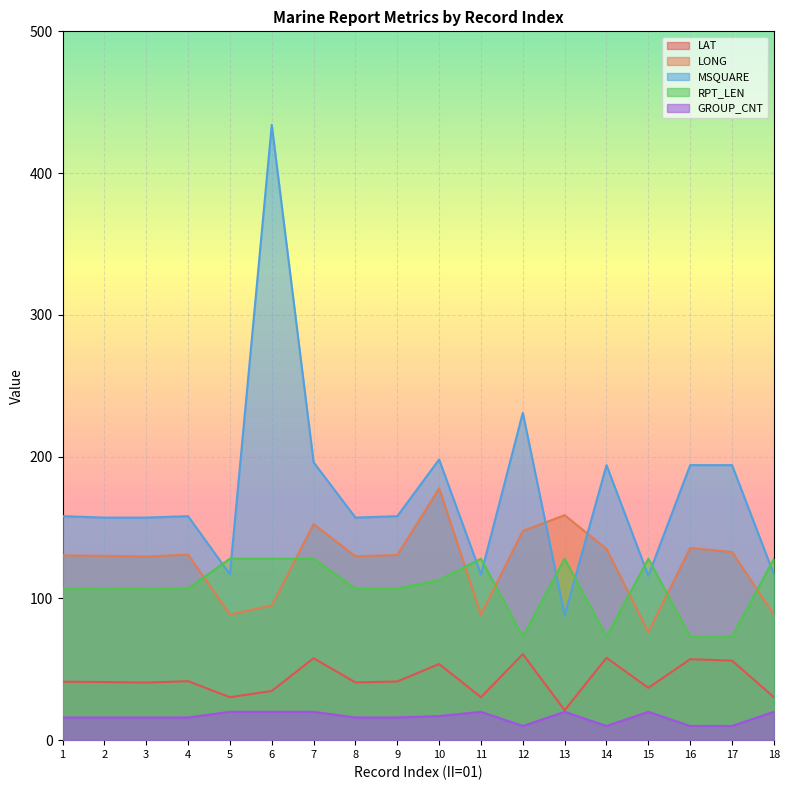

True or false: LONG has more than 1 points higher than both neighbors.

True